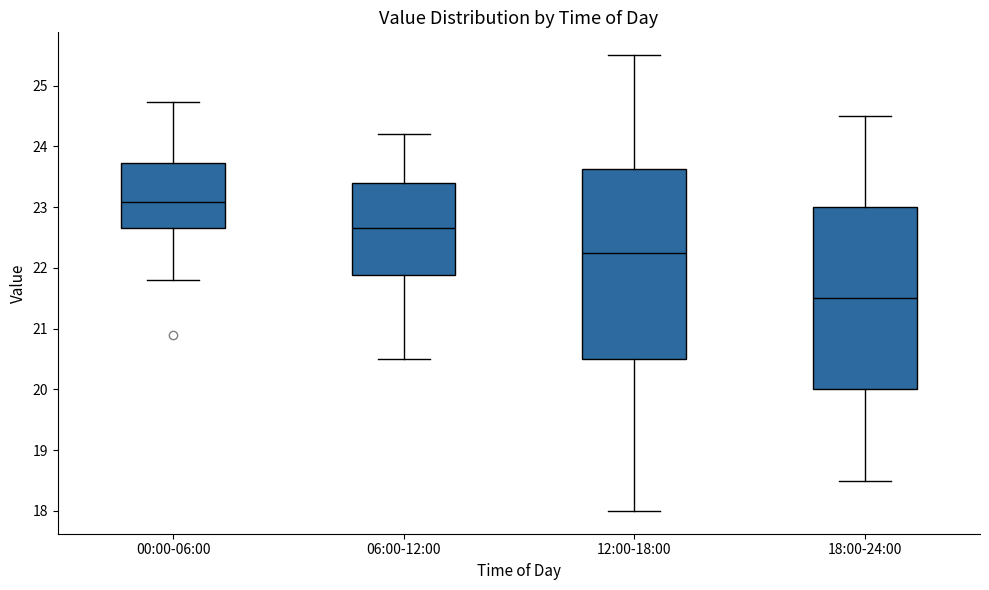

Which box's median line is the lowest?

18:00-24:00